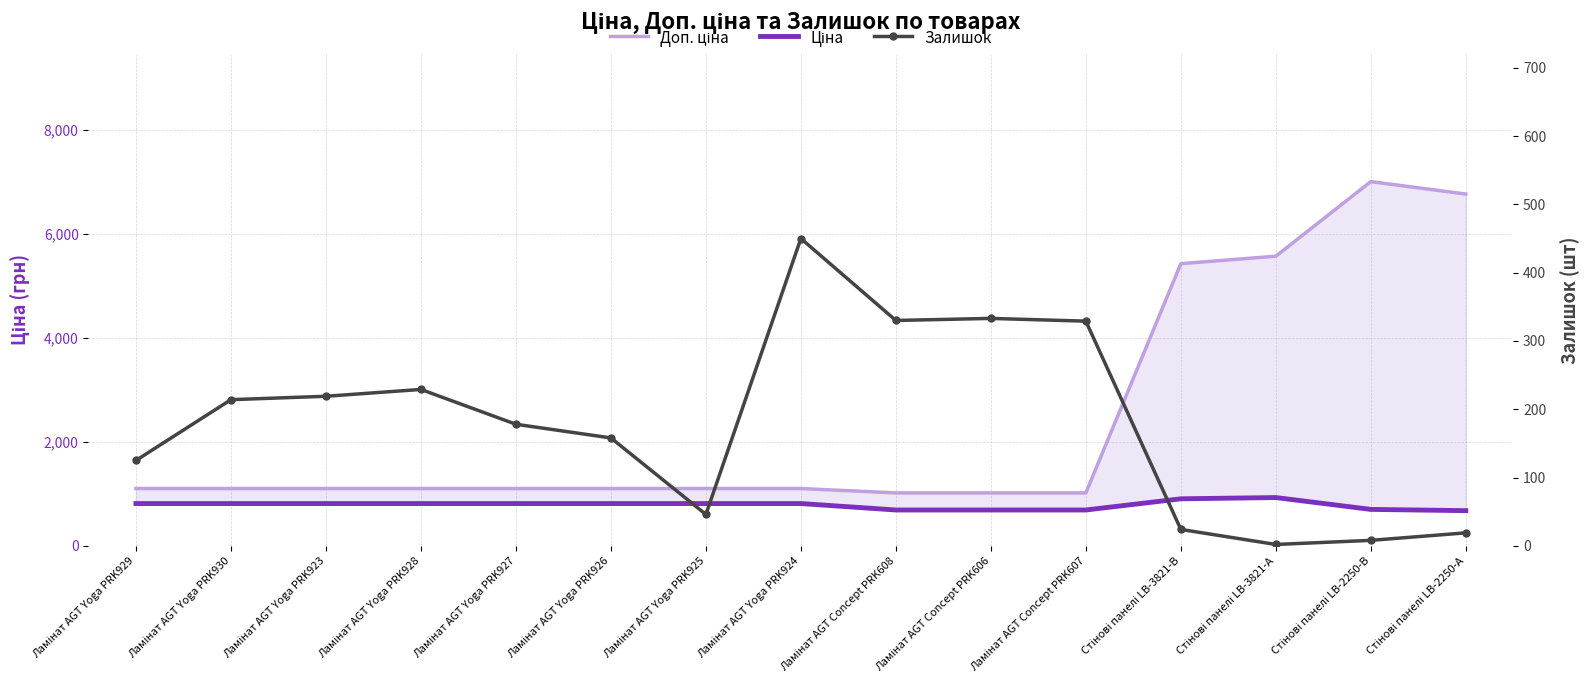

True or false: Залишок and Доп. ціна intersect in this chart.

False